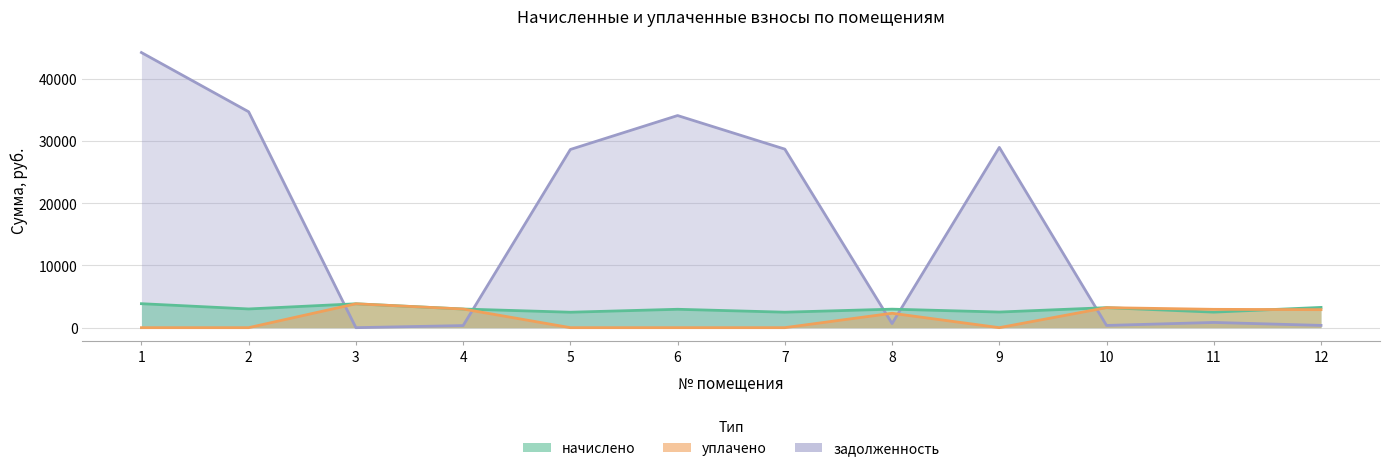

At which category does начислено reach its first local peak?

3